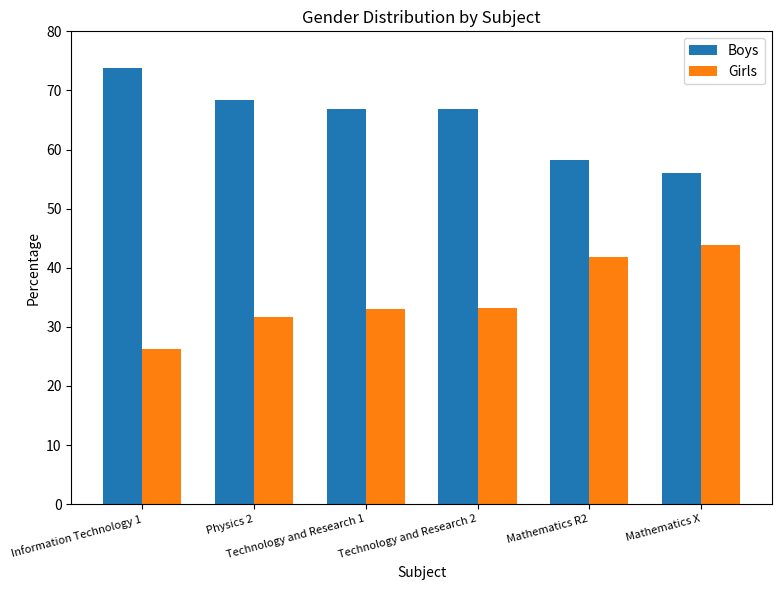

Rank the series by their maximum value, from lowest to highest.

Girls, Boys